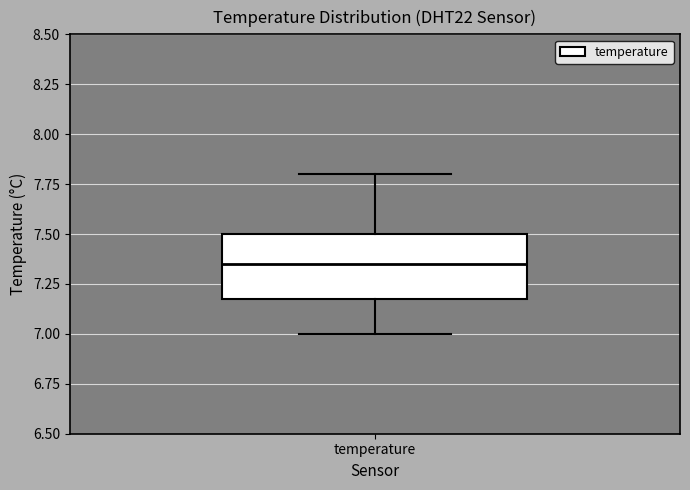

Where is the upper edge of the box for temperature on the y-axis? The values are not printed on the chart, so give them approximately, as read against the axis.

7.50